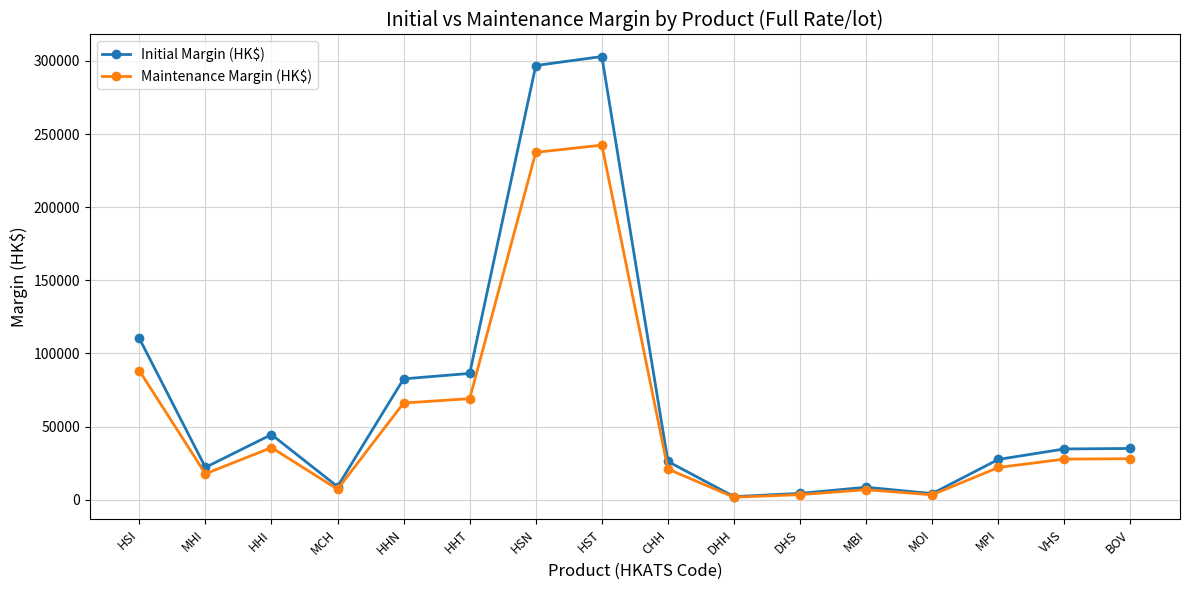

True or false: Maintenance Margin (HK$) has a value of 43244 at BOV.

False